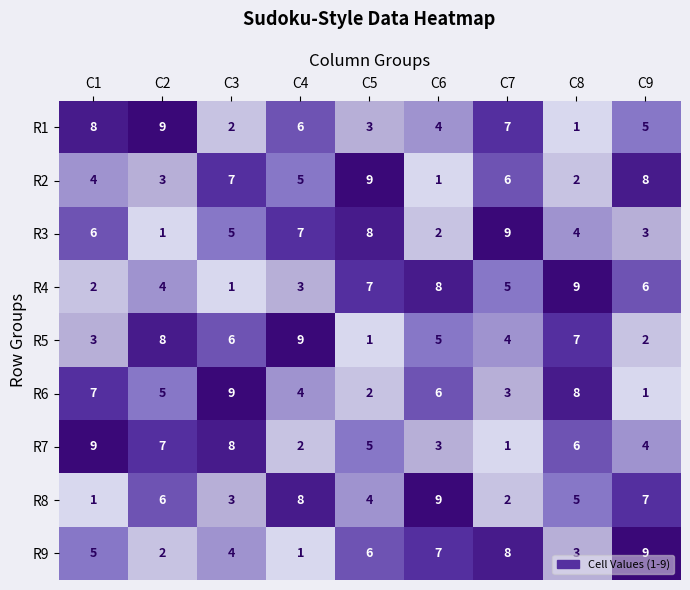

Rank the series at C8 from lowest to highest value.

R1, R2, R9, R3, R8, R7, R5, R6, R4